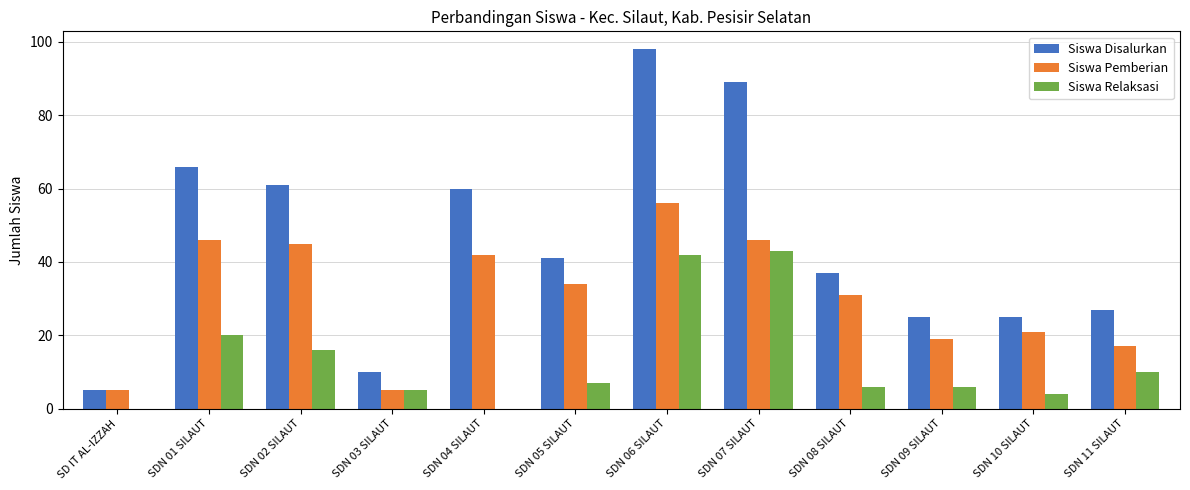

The Siswa Pemberian series shows 5 at SDN 03 SILAUT. True or false?

True